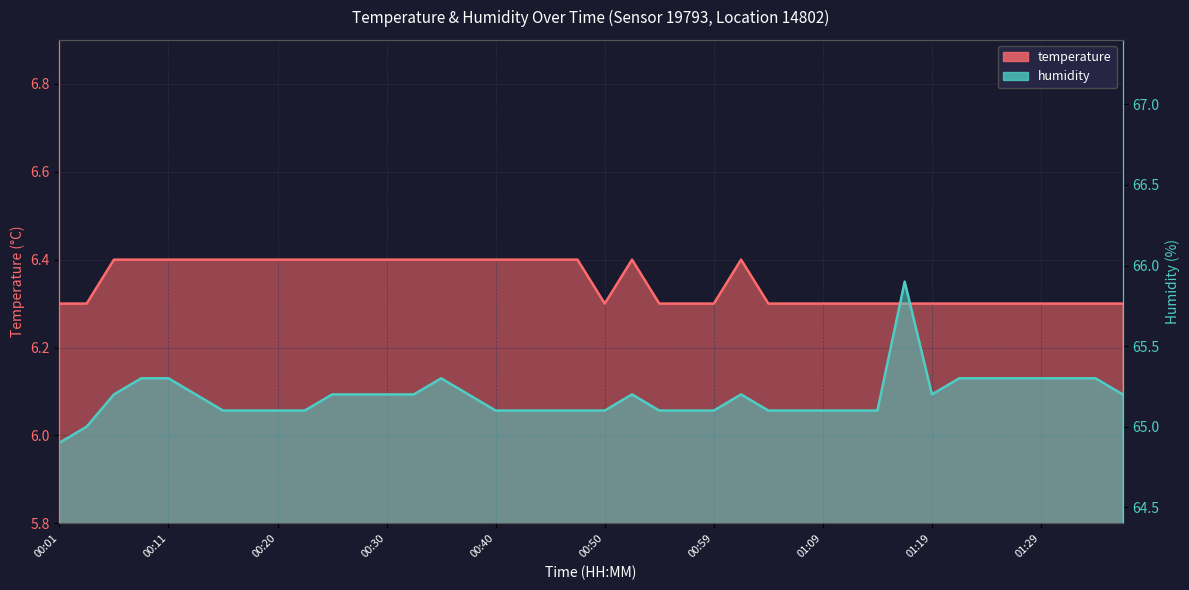

At which category does the chart reach its peak across all series?

01:16